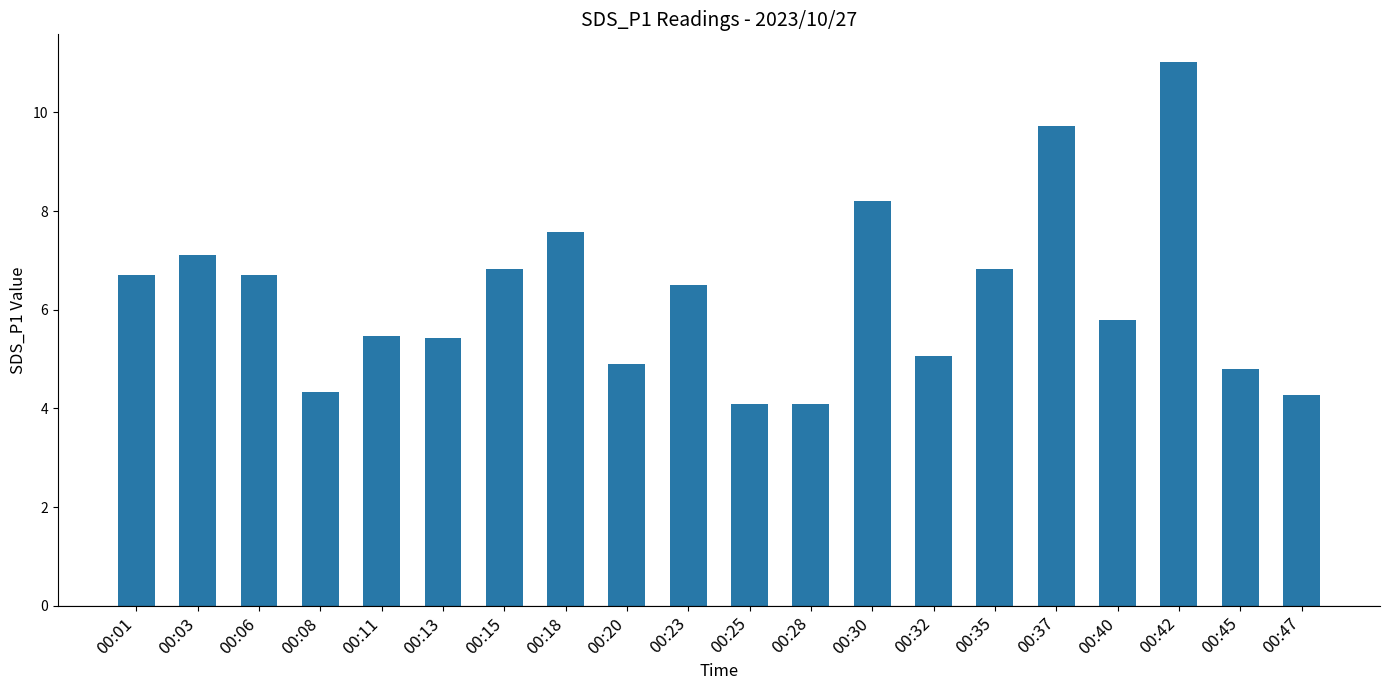

Are the bars grouped side by side (vs. stacked)?

No